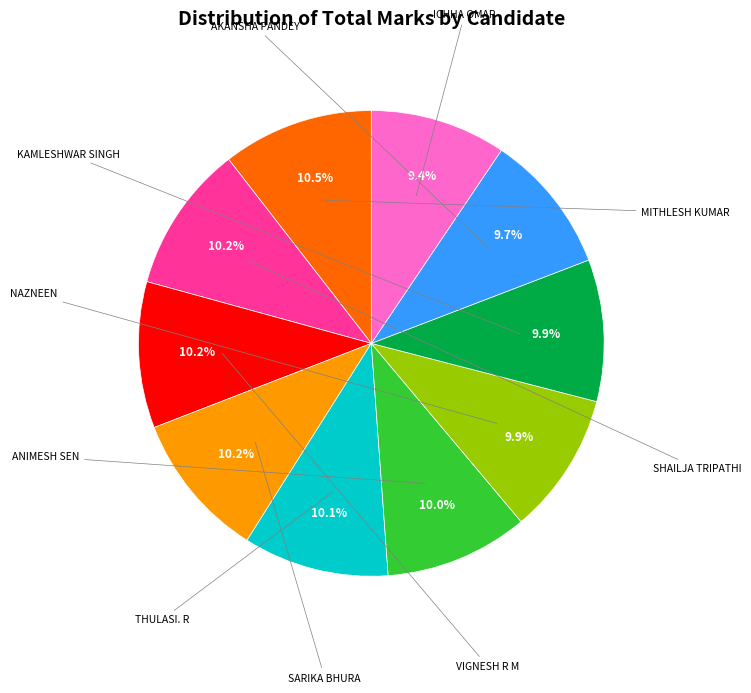

Does any single category account for the majority?

No